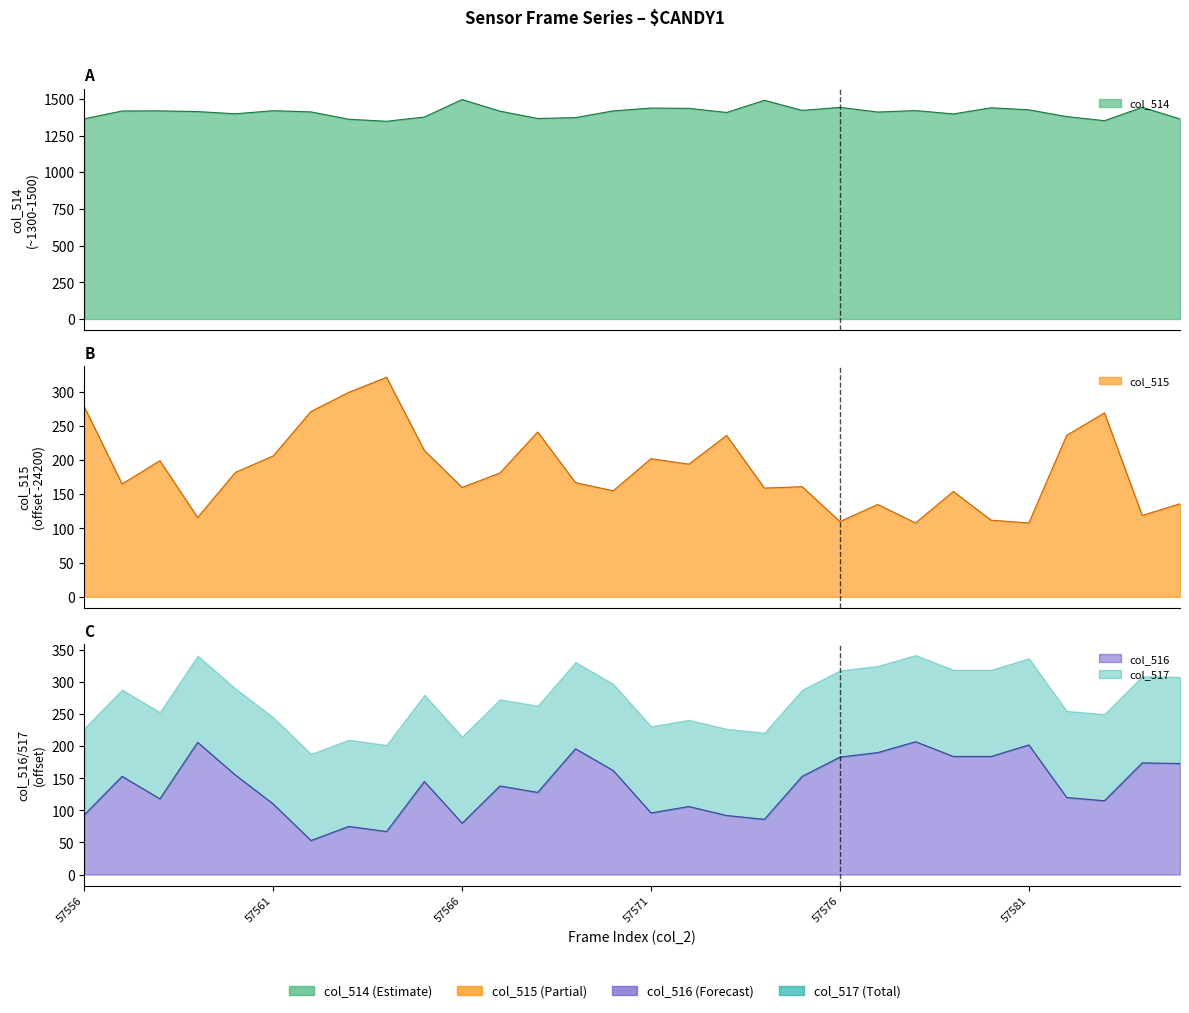

Which series has the largest total across all categories?

col_514